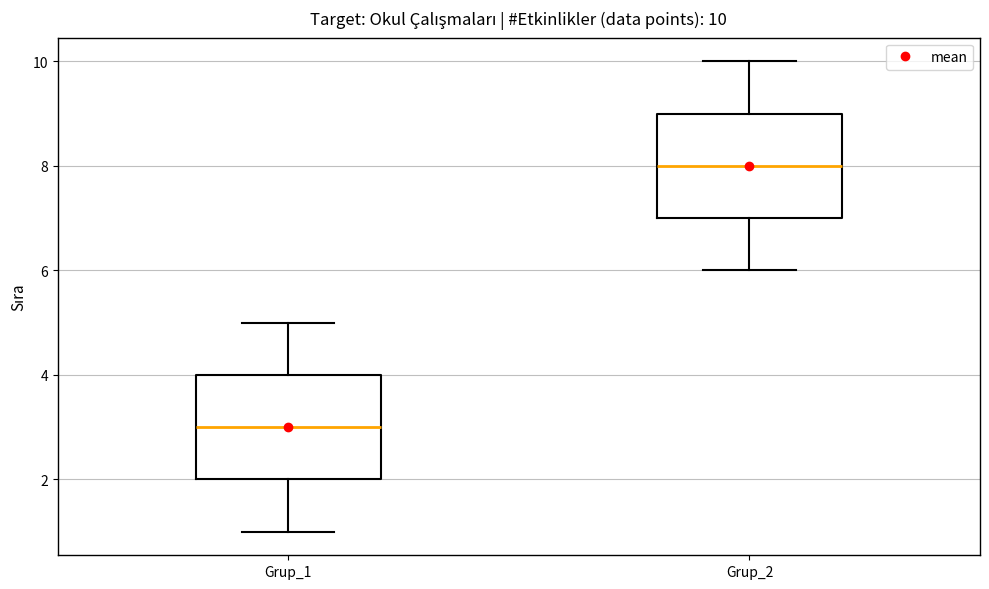

Which box has the highest median line?

Grup_2